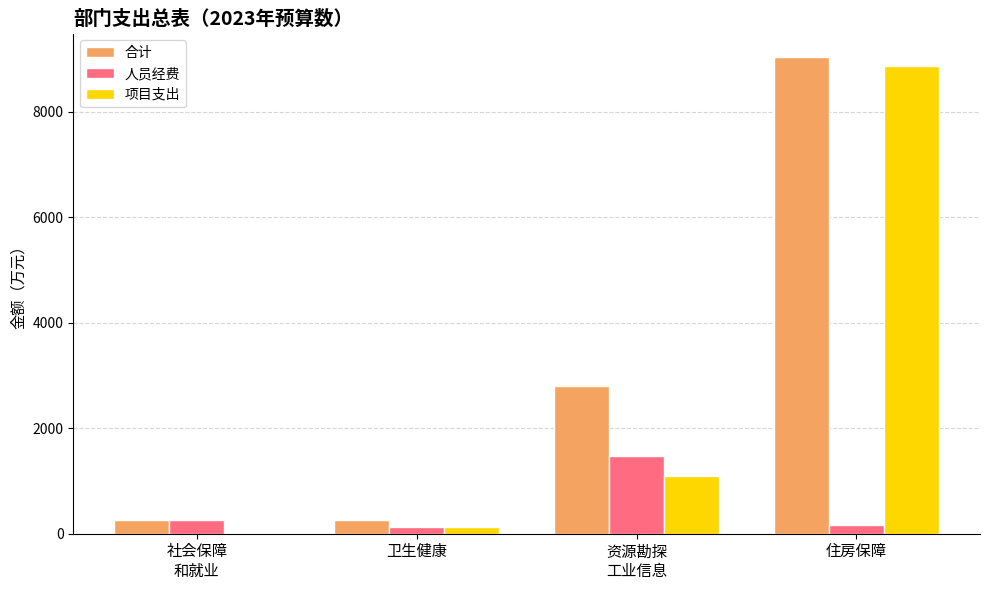

At which category is the sum across all series the highest?

住房保障